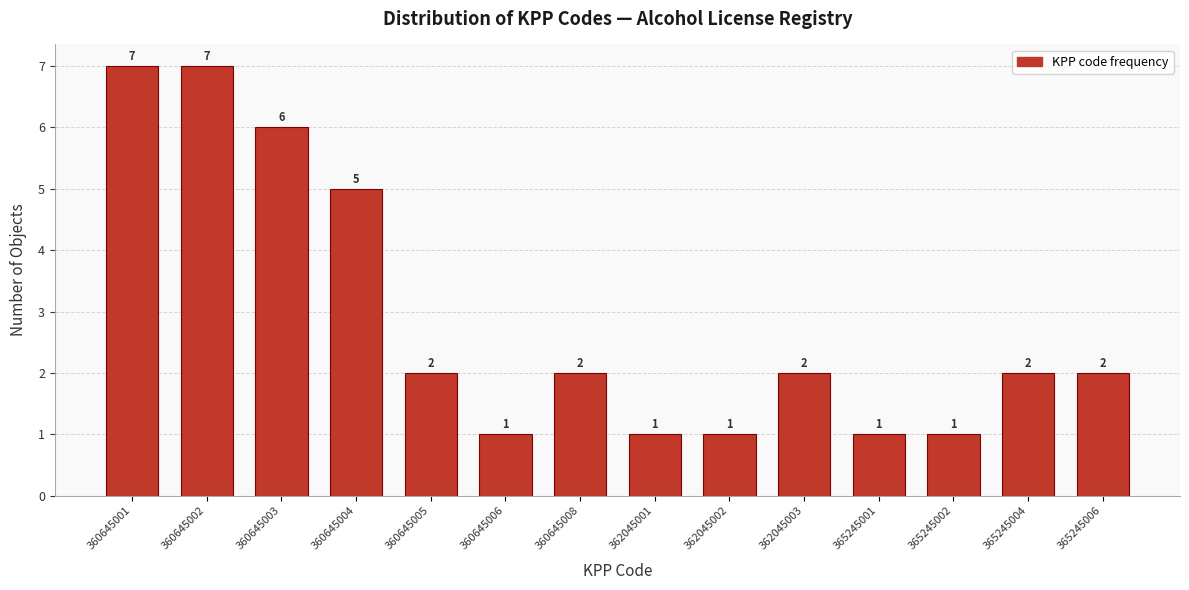

Reading right to left, what are all the values shown in this chart?

365245006=2	365245004=2	365245002=1	365245001=1	362045003=2	362045002=1	362045001=1	360645008=2	360645006=1	360645005=2	360645004=5	360645003=6	360645002=7	360645001=7